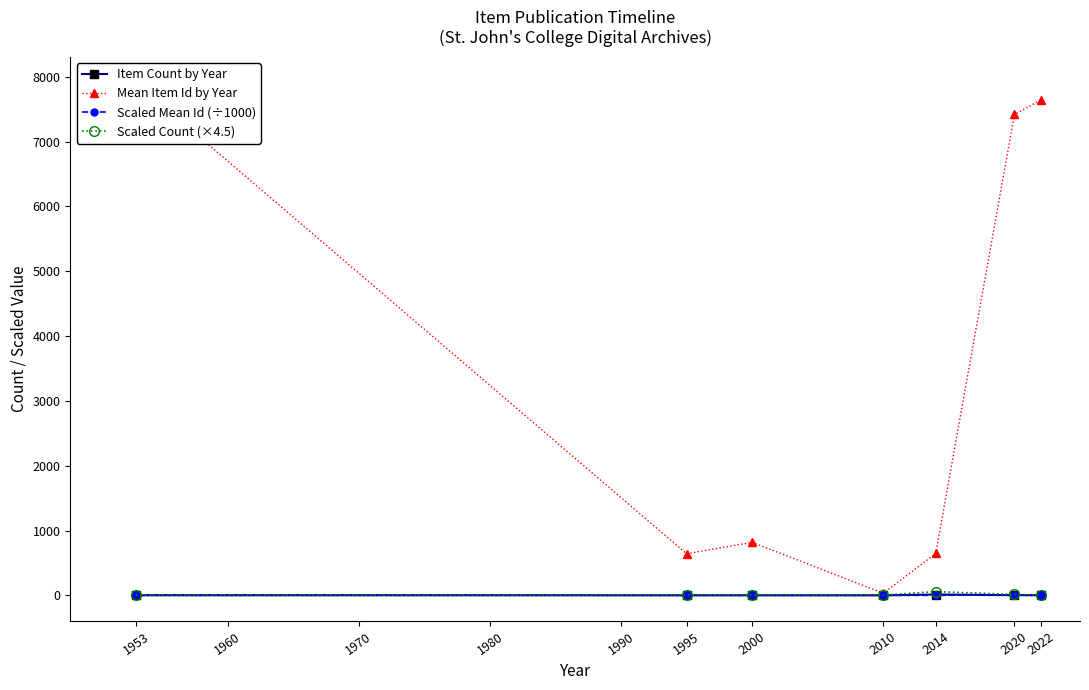

True or false: Scaled Mean Id (÷1000) and Scaled Count (×4.5) cross at least once.

True